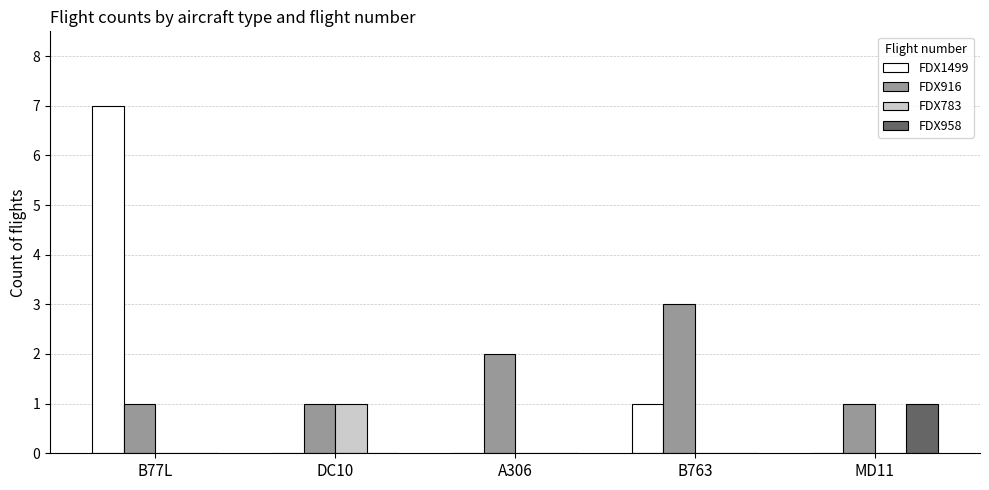

What is the maximum value for FDX783?

1